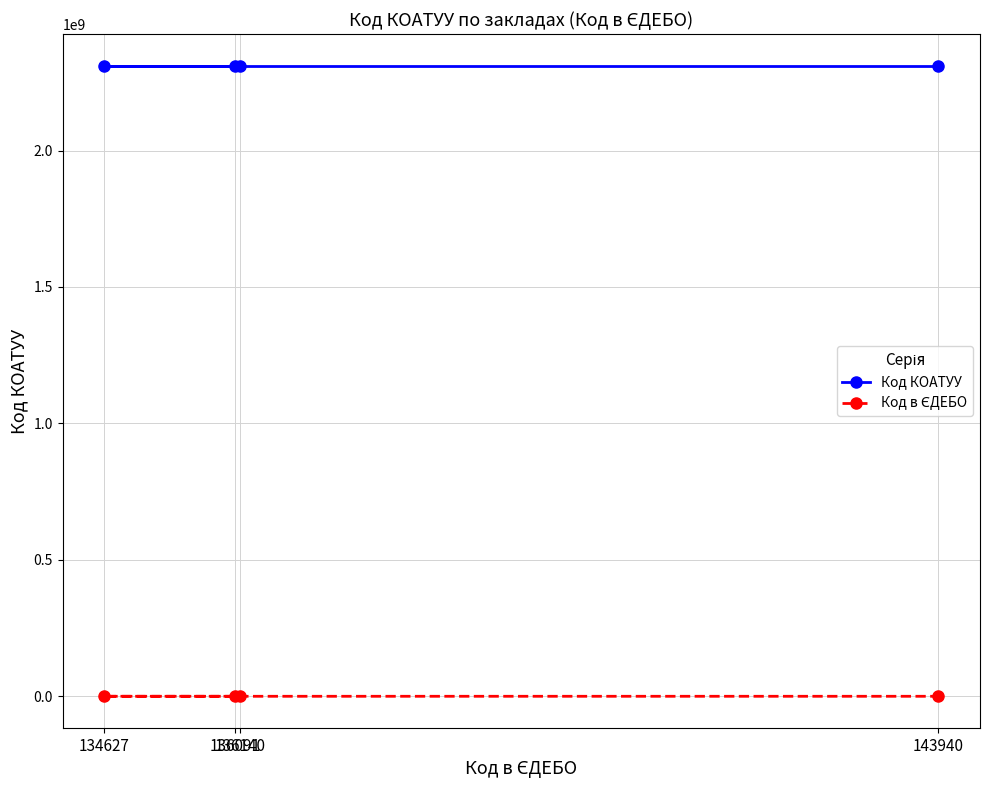

Rank the series at 136091 from lowest to highest value.

Код в ЄДЕБО, Код КОАТУУ